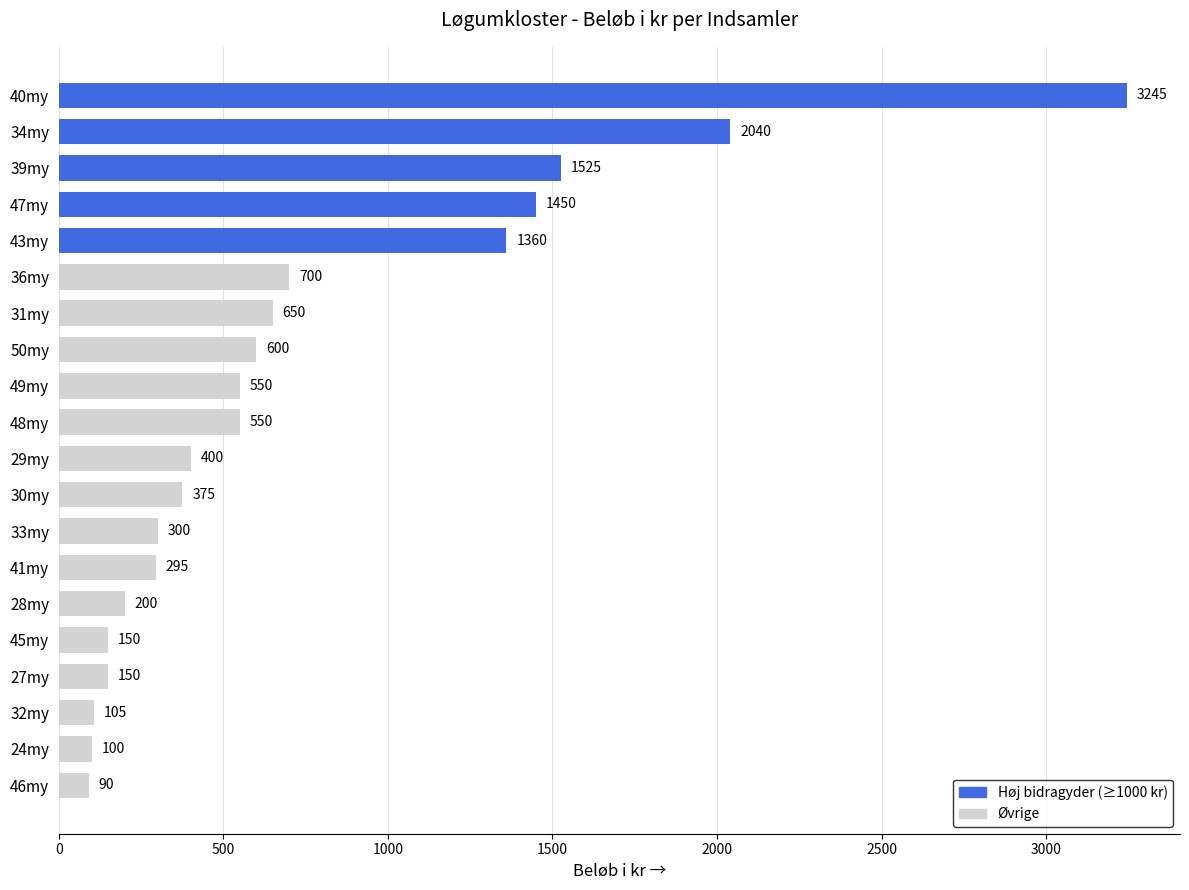

What is the change in value from 27my to 41my?

+145